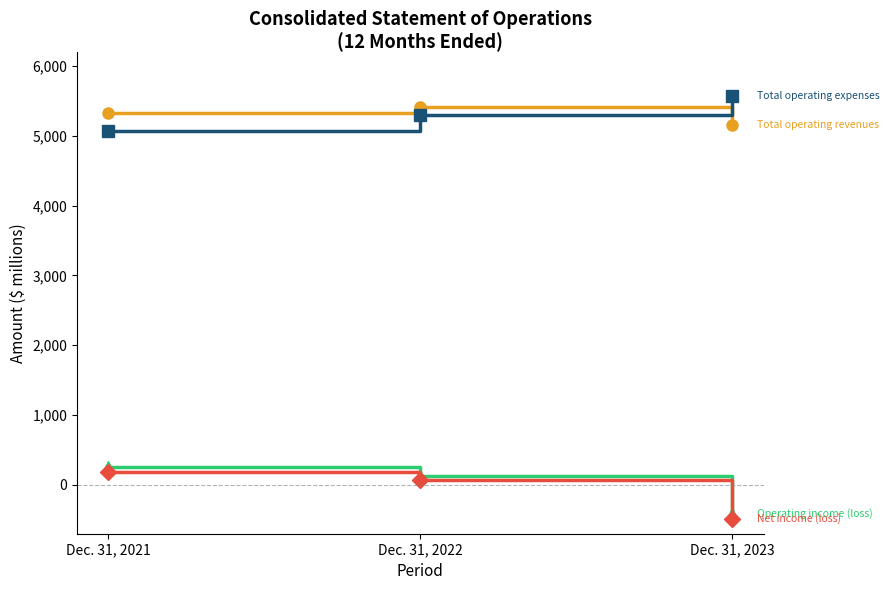

At which category does the chart reach its minimum across all series?

Dec. 31, 2023